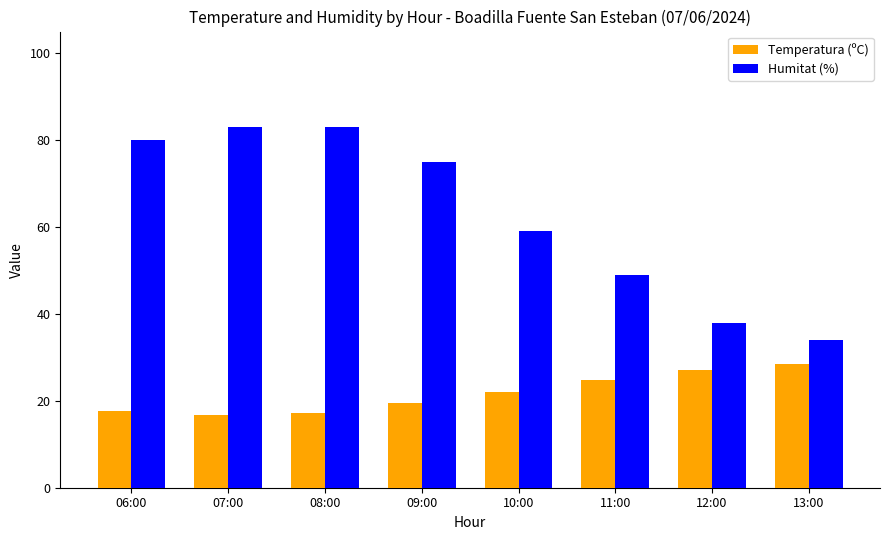

How many bars are there in total?

16